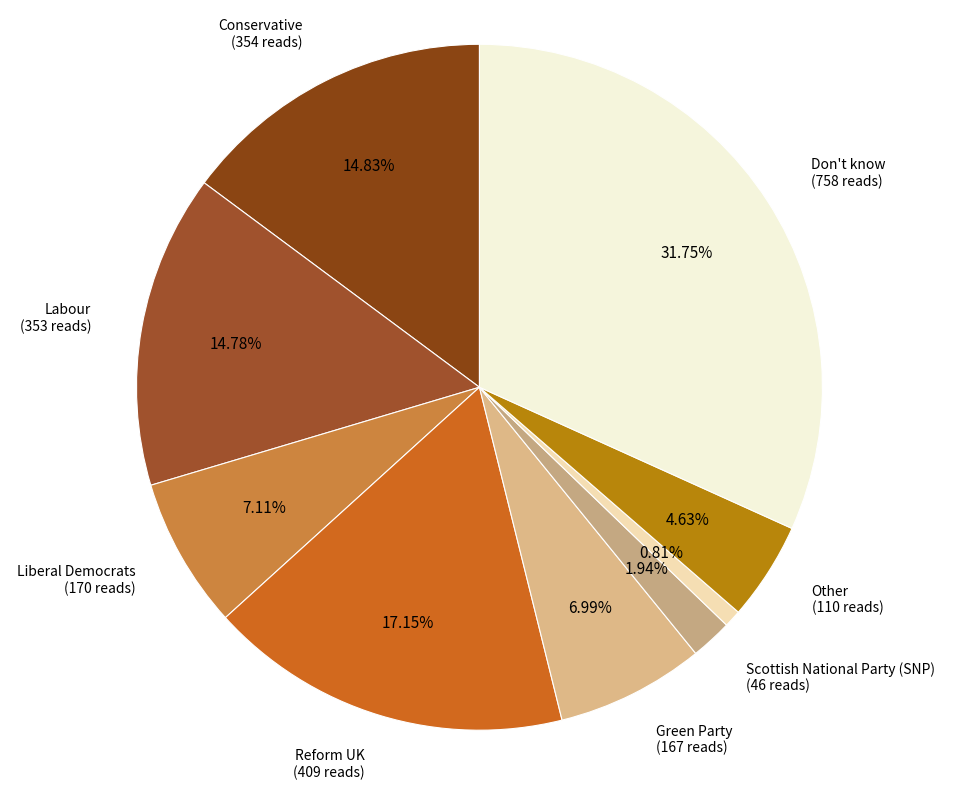

How many segments does this pie chart have?

9